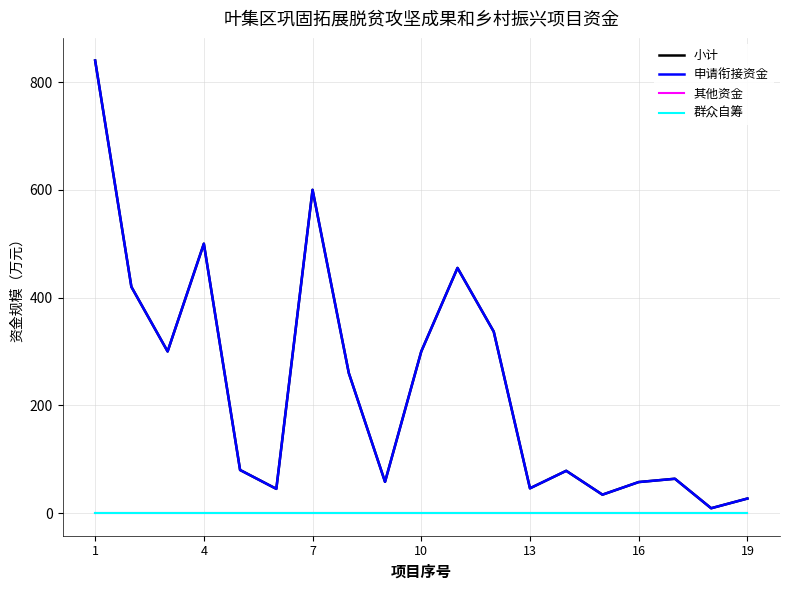

Is this an area chart (filled region under the line)?

No